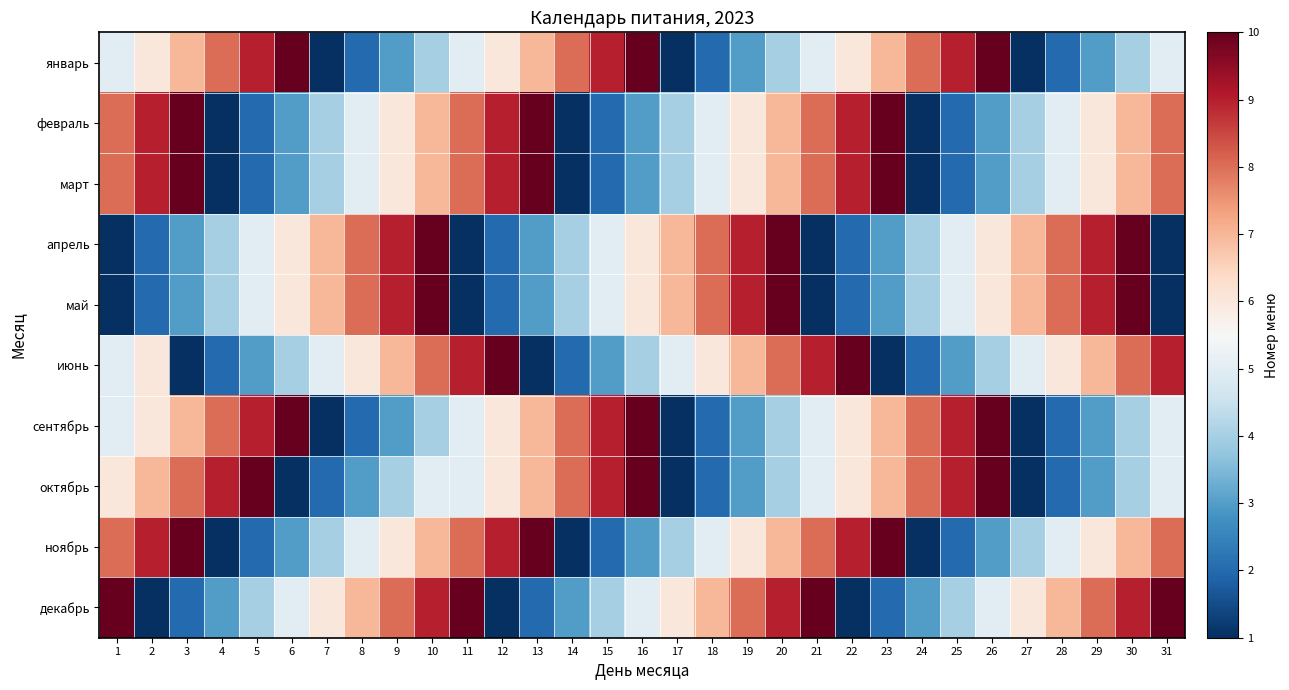

At how many categories does at least one series exceed 2?

31